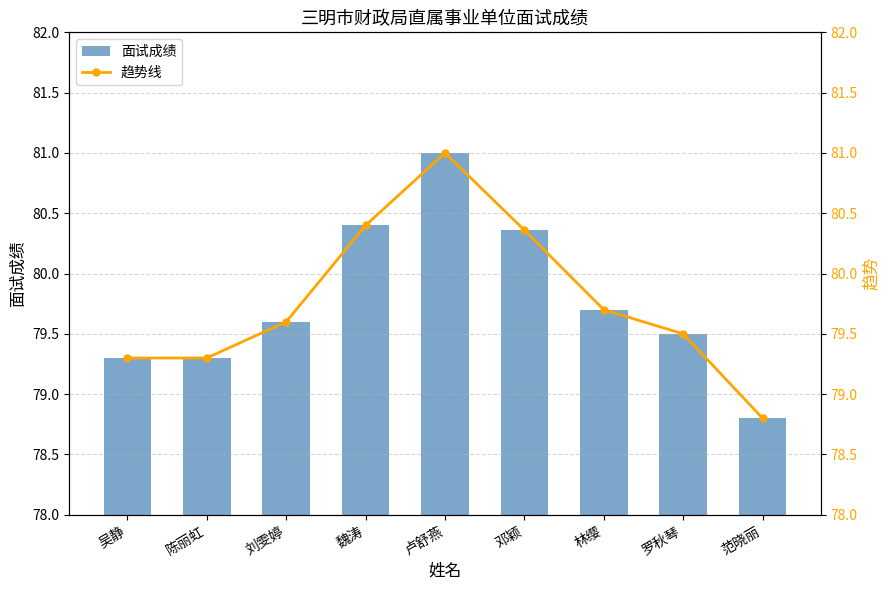

Which category has the lowest value in the 面试成绩 series?

范晓丽